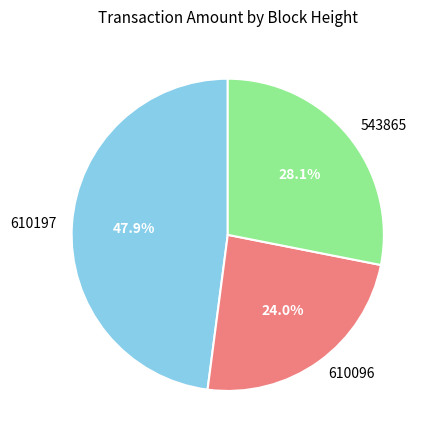

Which slice is the largest?

610197